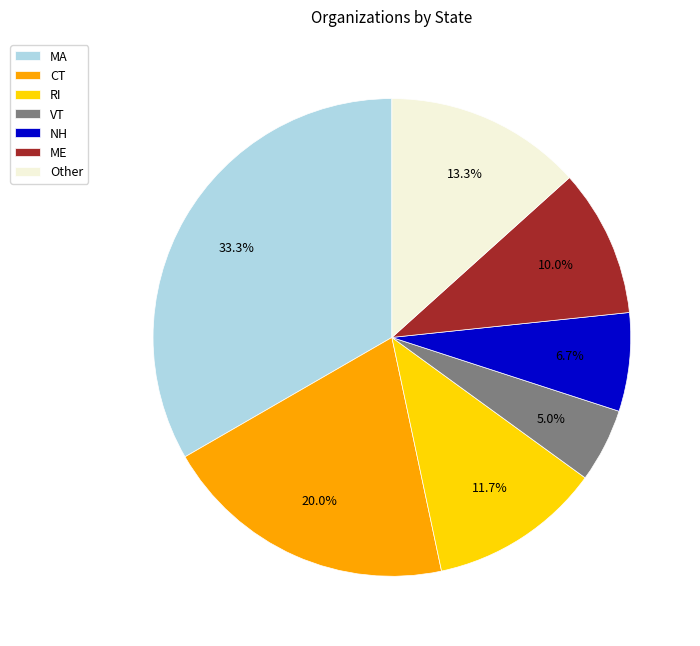

How many slices are in this pie chart?

7